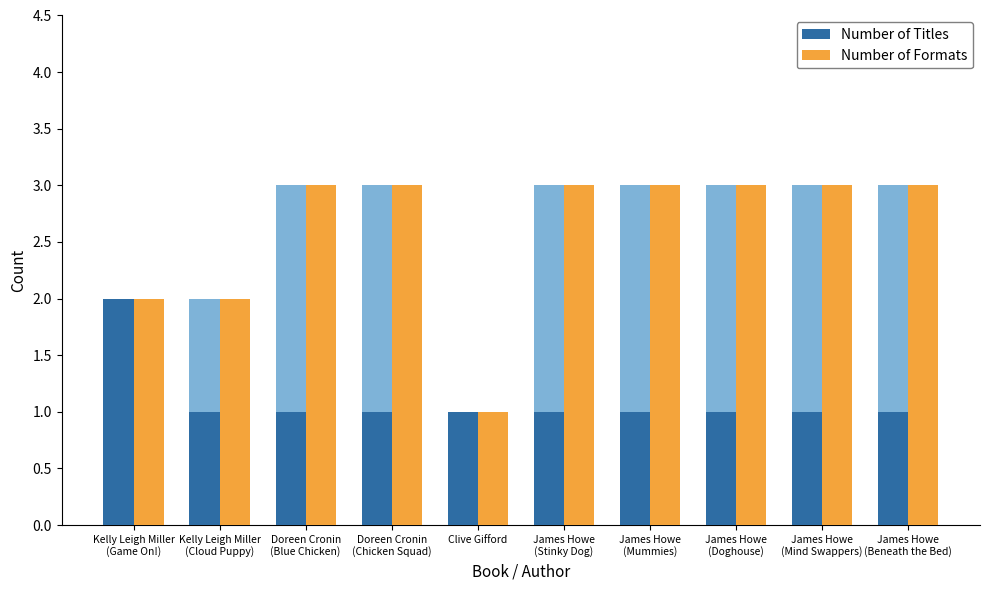

How many bars are there in each group?

2